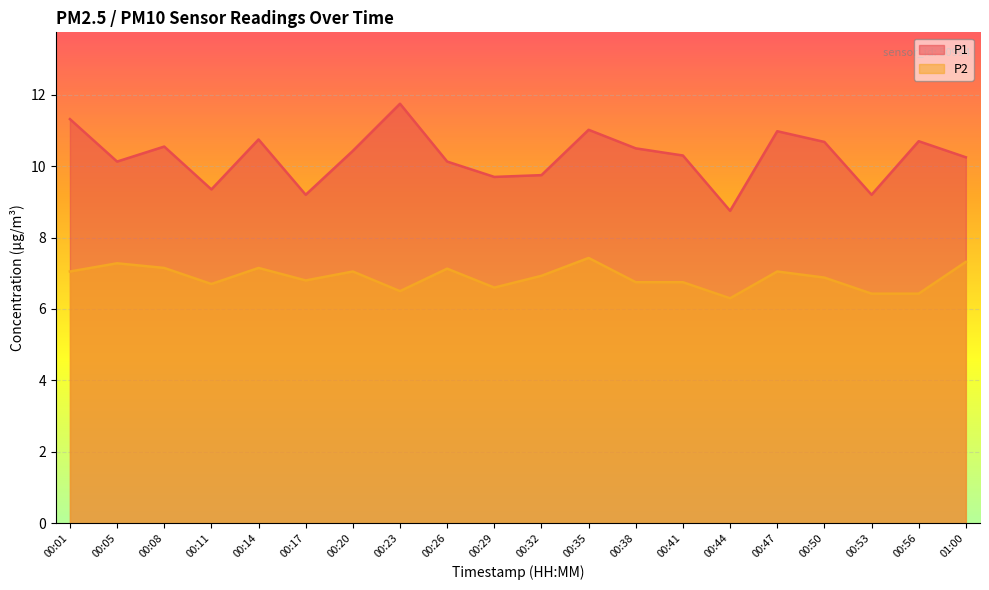

Reading left to right, what are all the values shown in this chart?

P1: 11.3	10.1	10.6	9.3	10.8	9.2	10.4	11.8	10.1	9.7	9.8	11.0	10.5	10.3	8.8	11.0	10.7	9.2	10.7	10.2
P2: 7.0	7.3	7.2	6.7	7.2	6.8	7.0	6.5	7.1	6.6	6.9	7.4	6.8	6.8	6.3	7.0	6.9	6.4	6.4	7.3